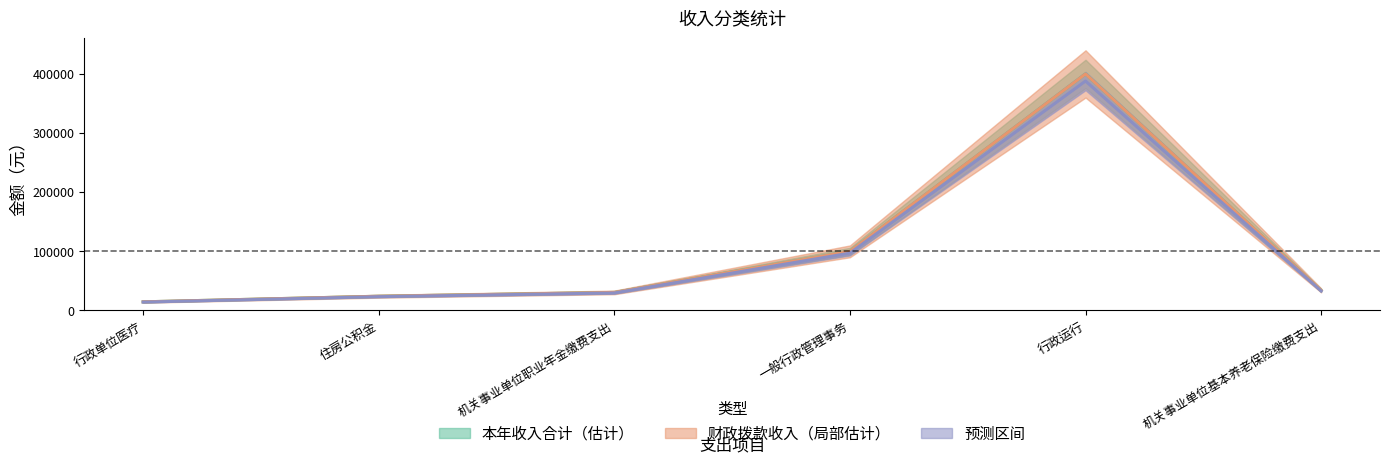

True or false: 本年收入合计 and 财政拨款收入 cross at least once.

False